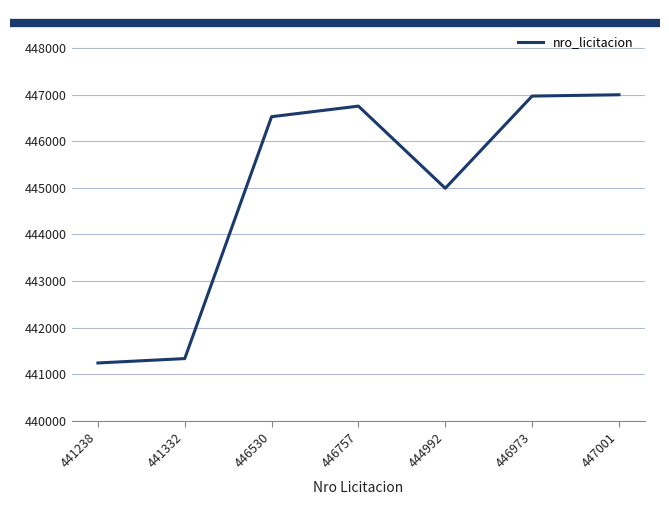

True or false: the data shows 446530 at 446530.

True